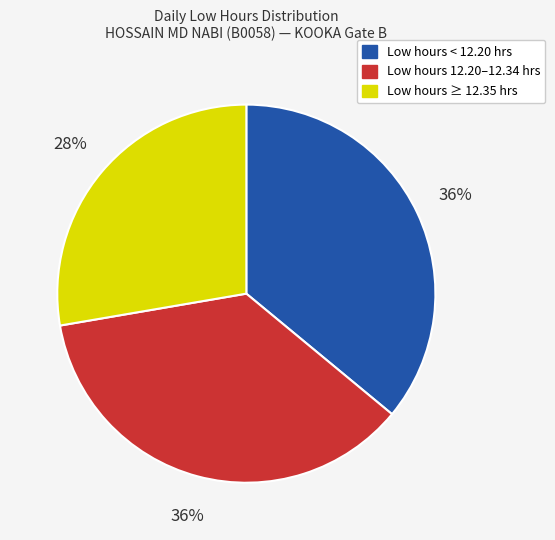

To the nearest percent, what is the average slice percentage?

33%